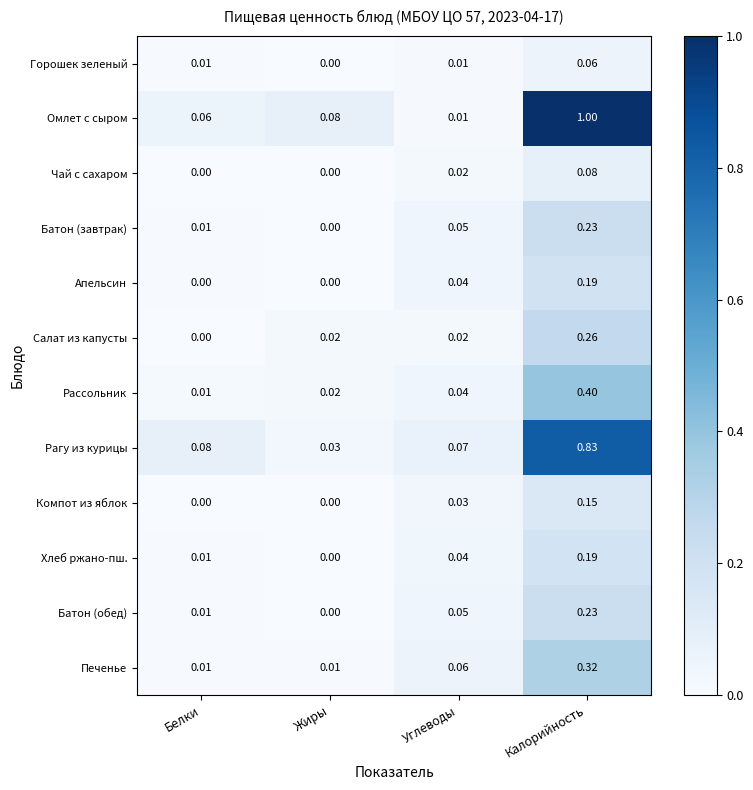

At which category is the sum across all series the highest?

Калорийность